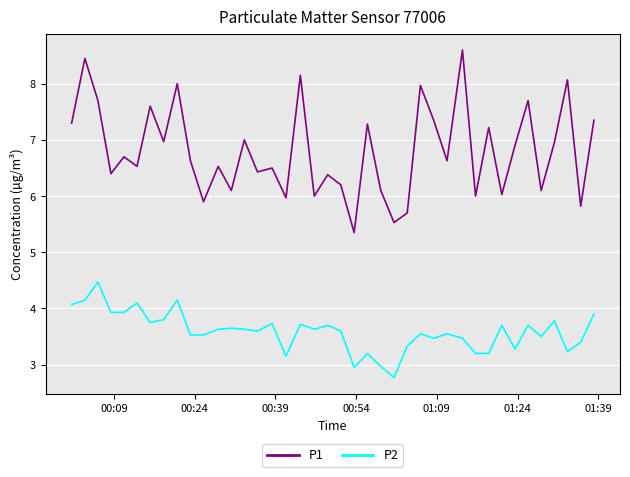

True or false: P2 and P1 cross at least once.

False